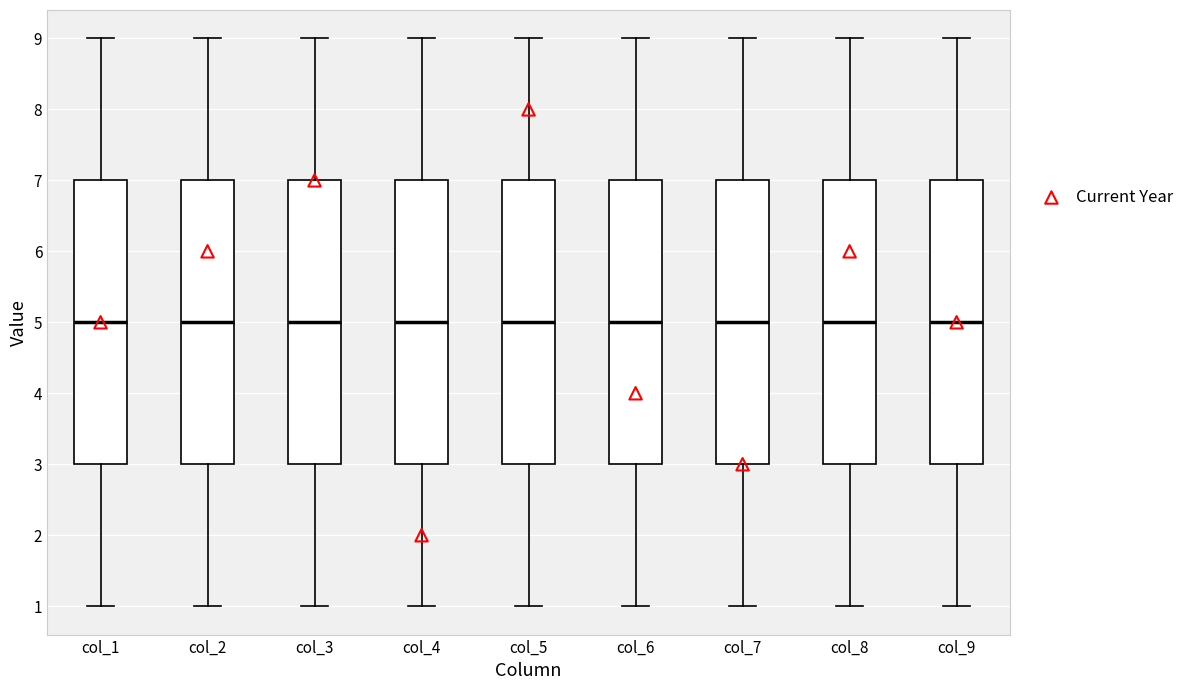

Where is the upper edge of the box for col_1 on the y-axis? The values are not printed on the chart, so give them approximately, as read against the axis.

7